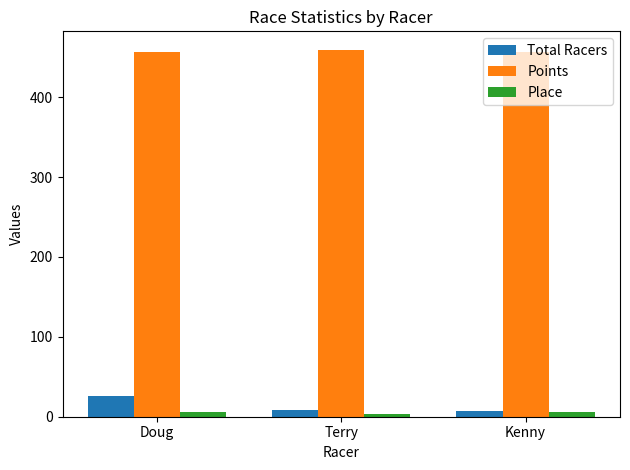

What position from the left is Kenny?

3